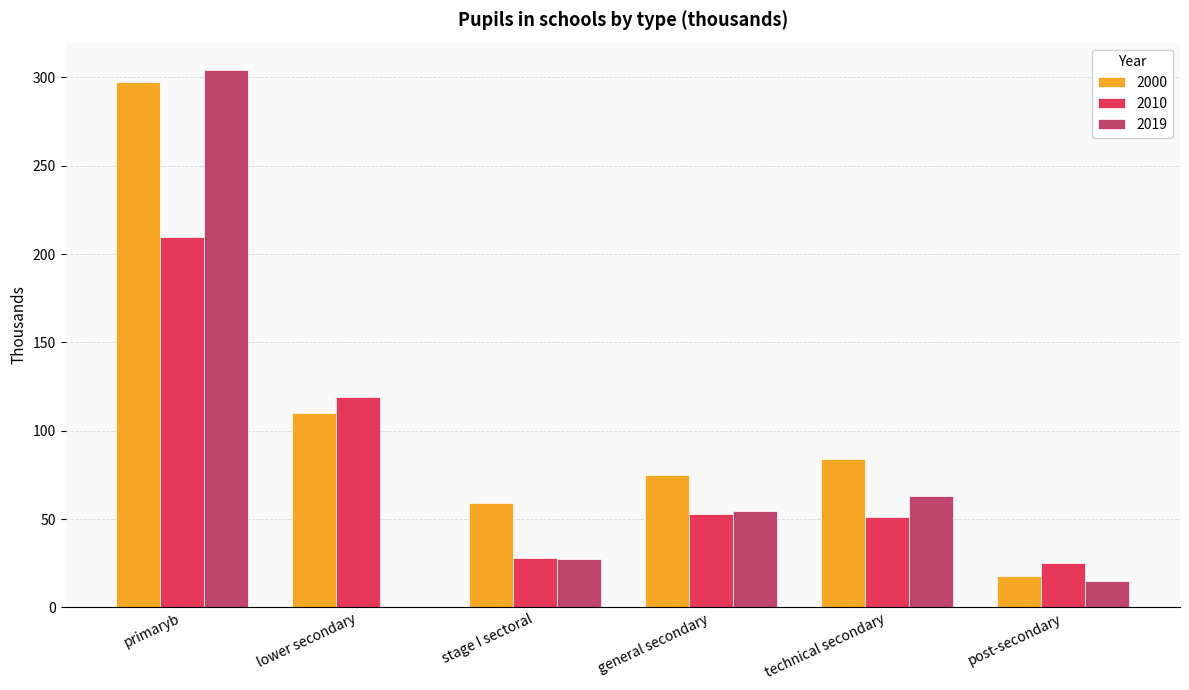

Between stage I sectoral and post-secondary, which series saw the biggest shift?

2000